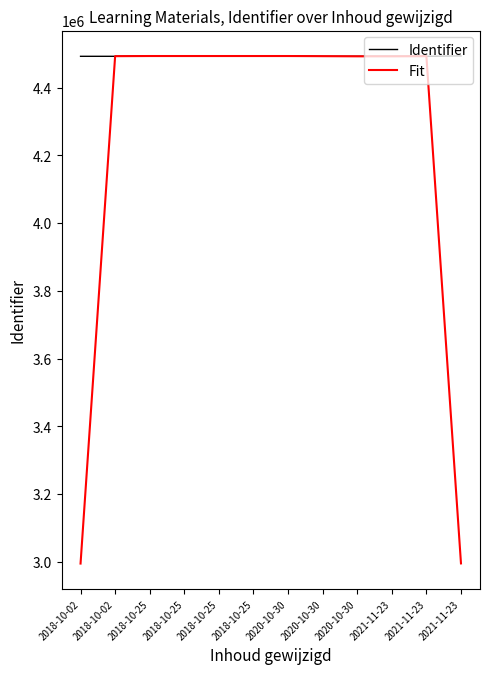

Where does the Fit series first go above 4492861?

2018-10-25